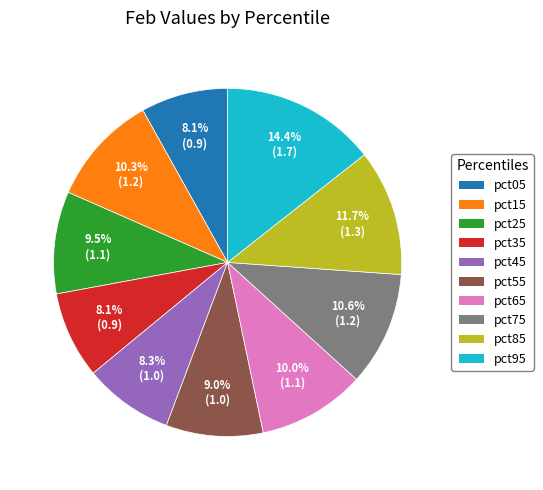

What is the ratio of the value at pct95 to the value at pct55?

1.6